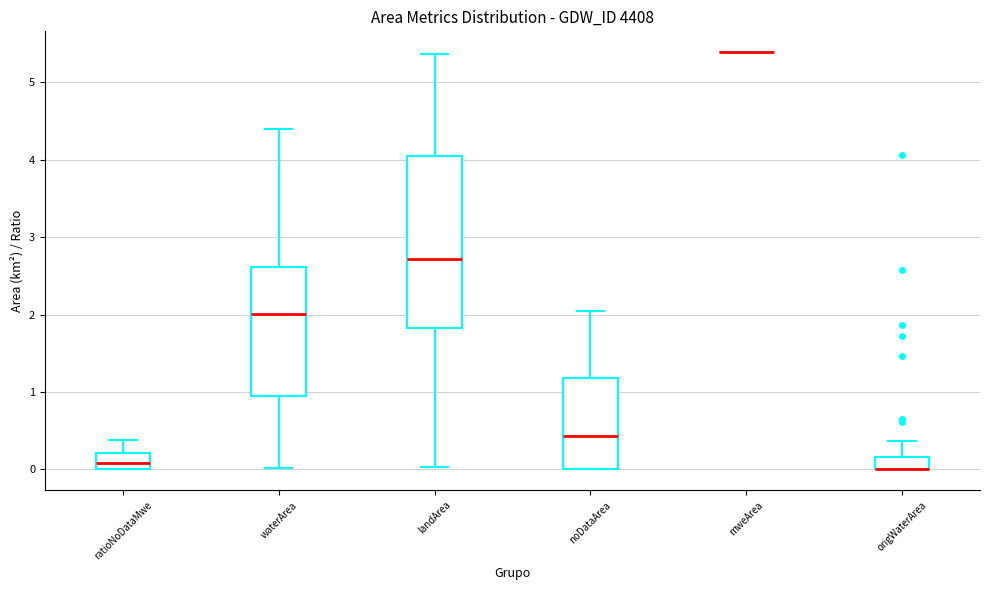

Reading left to right, read every box against the y-axis: the position of its median line, the range the box covers, and the ends of its whiskers. The values are not printed on the chart, so give them approximately, as read against the axis.

ratioNoDataMwe: median 0.1, box 0.0 to 0.2, whiskers 0.0 to 0.4
waterArea: median 2.0, box 1.0 to 2.6, whiskers 0.0 to 4.4
landArea: median 2.7, box 1.8 to 4.0, whiskers 0.0 to 5.4
noDataArea: median 0.4, box 0.0 to 1.2, whiskers 0.0 to 2.1
mweArea: box collapsed to a line at 5.4, whiskers 5.4 to 5.4
origWaterArea: median 0.0 (drawn on the box's lower edge), box 0.0 to 0.2, whiskers 0.0 to 0.4